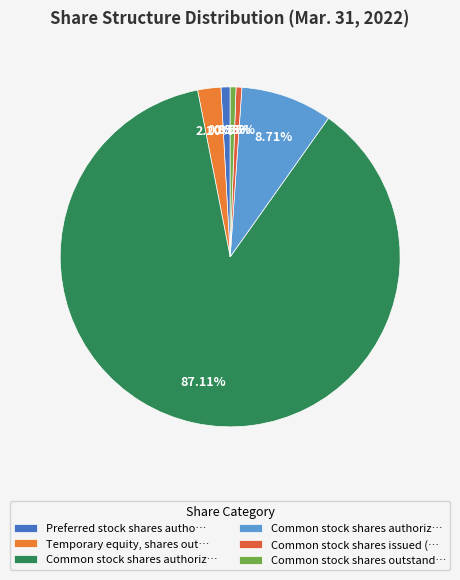

How many slices are in this pie chart?

6